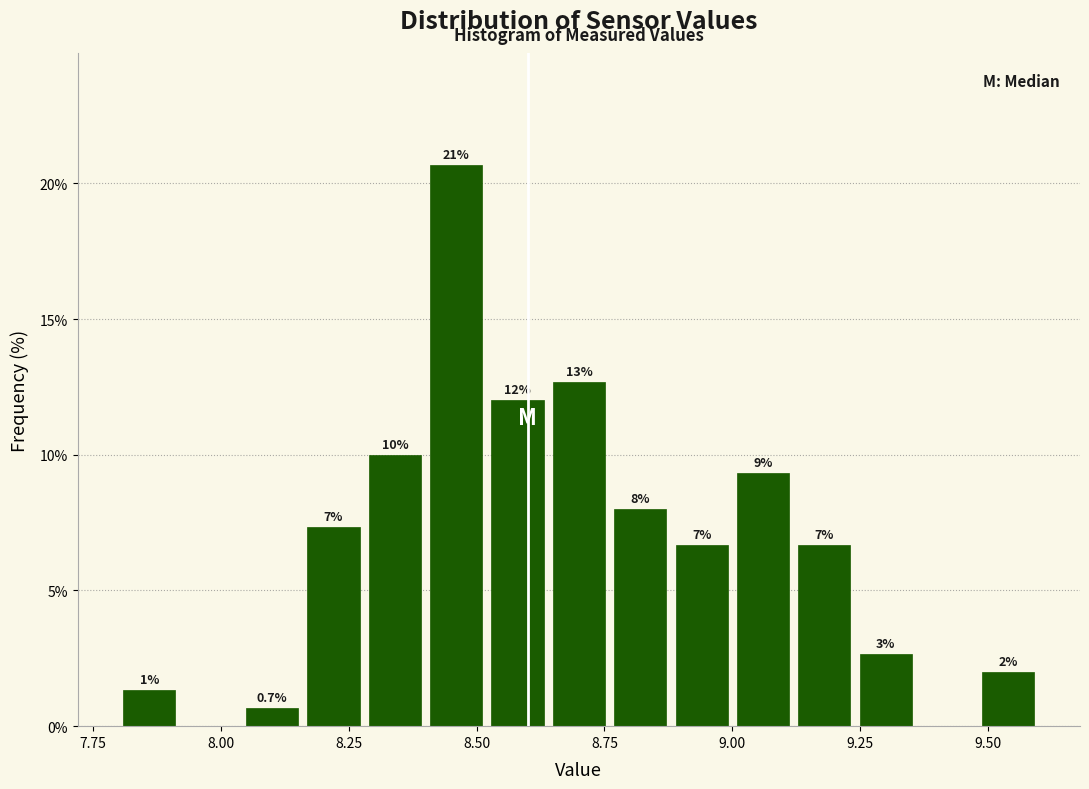

Around what value on the x-axis is the tallest bar? Give the approximate position of its centre, as read against the axis.

8.45